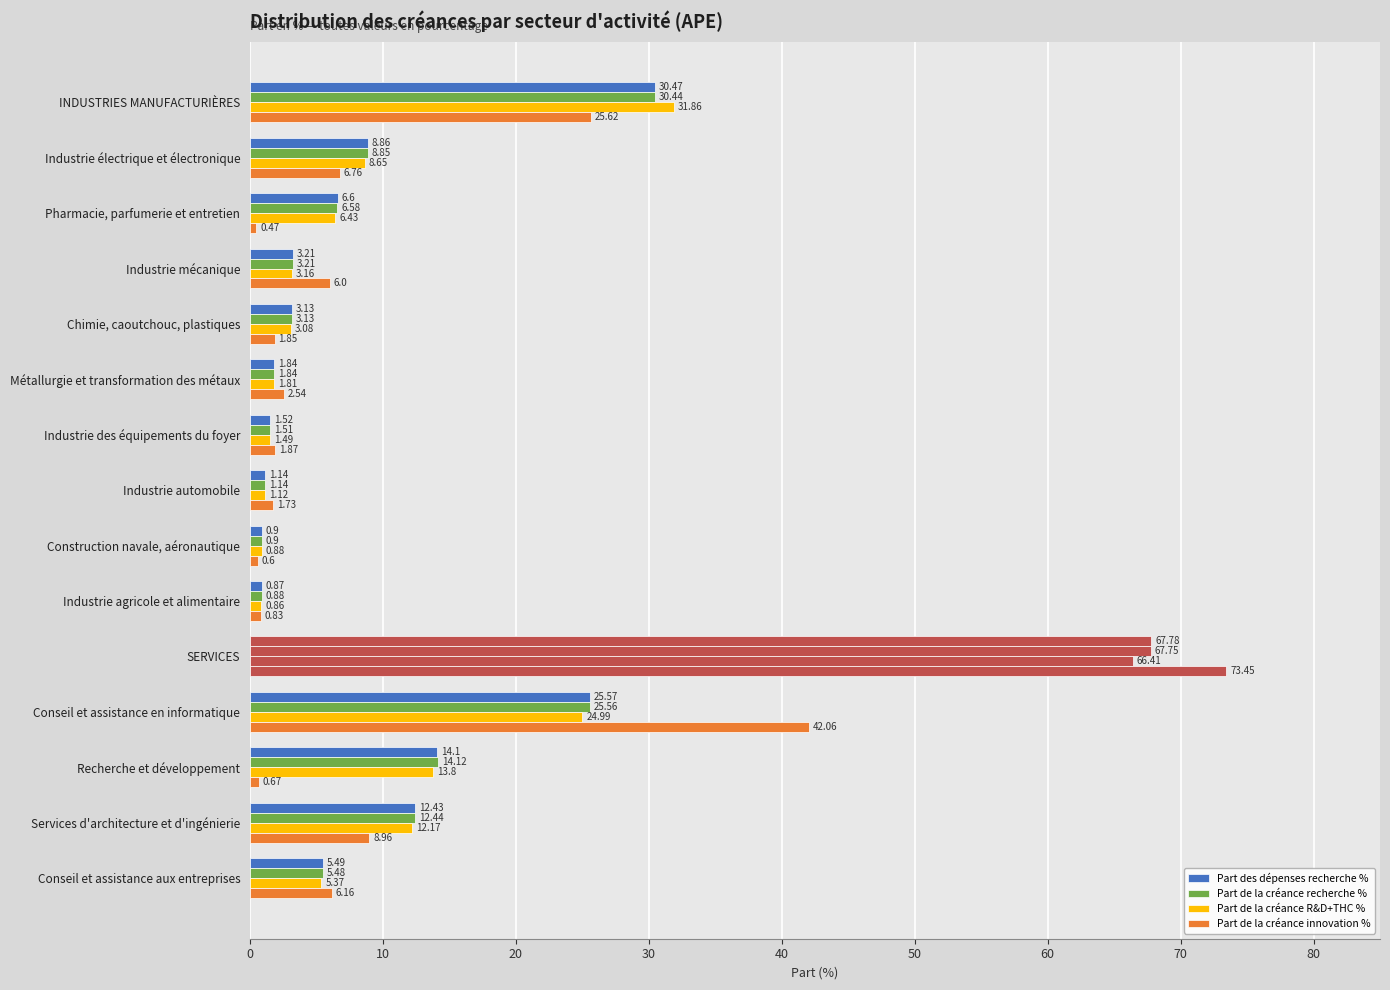

How many data points in Part de la créance innovation % are less than 2?

7